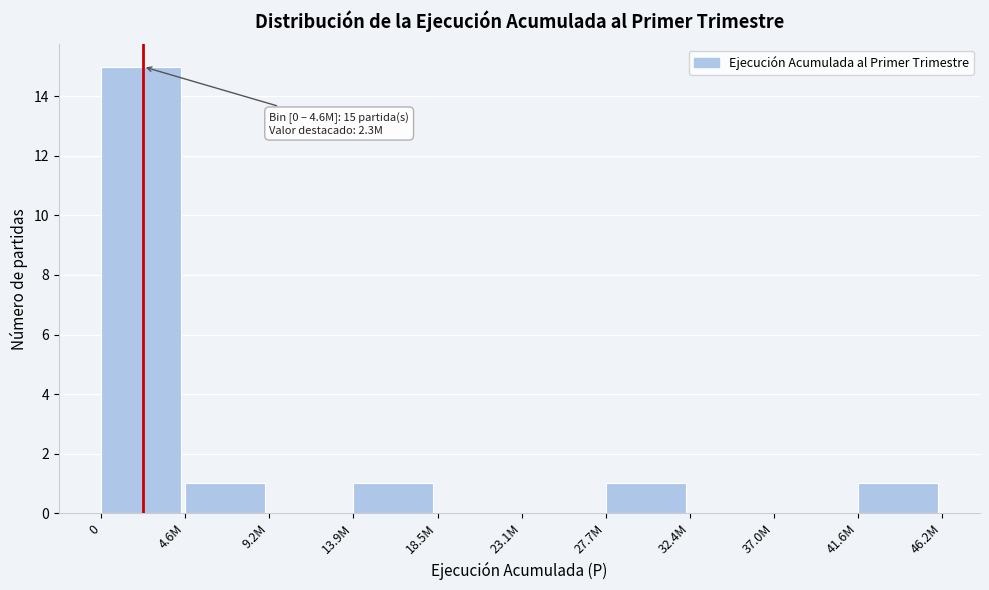

Reading left to right, extract all data points from this chart.

0=15	4.6M=1	9.2M=0	13.9M=1	18.5M=0	23.1M=0	27.7M=1	32.4M=0	37.0M=0	41.6M=1